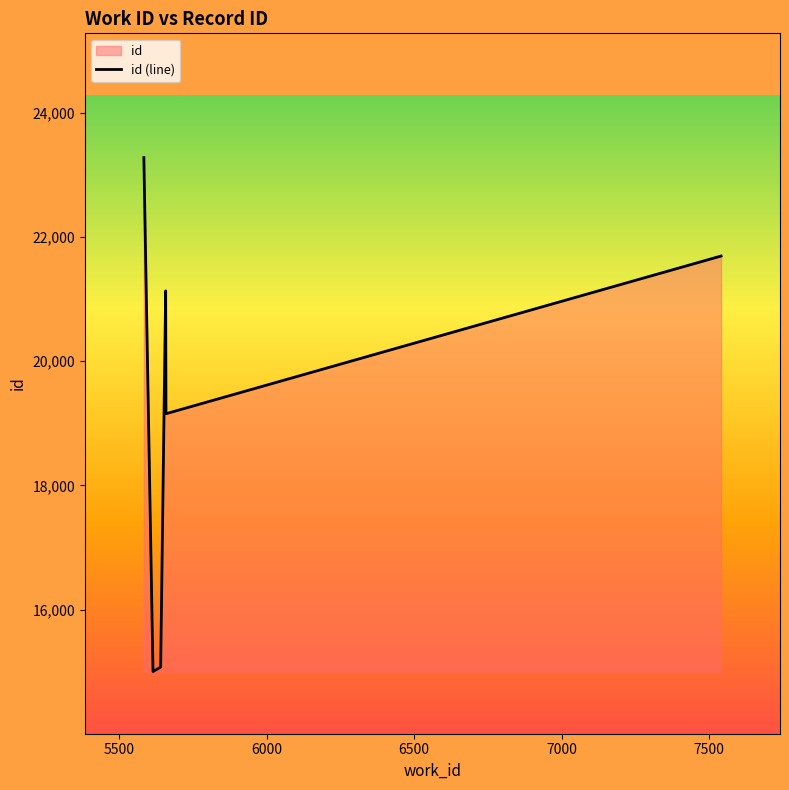

Does the chart display data point markers on the line(s)?

No